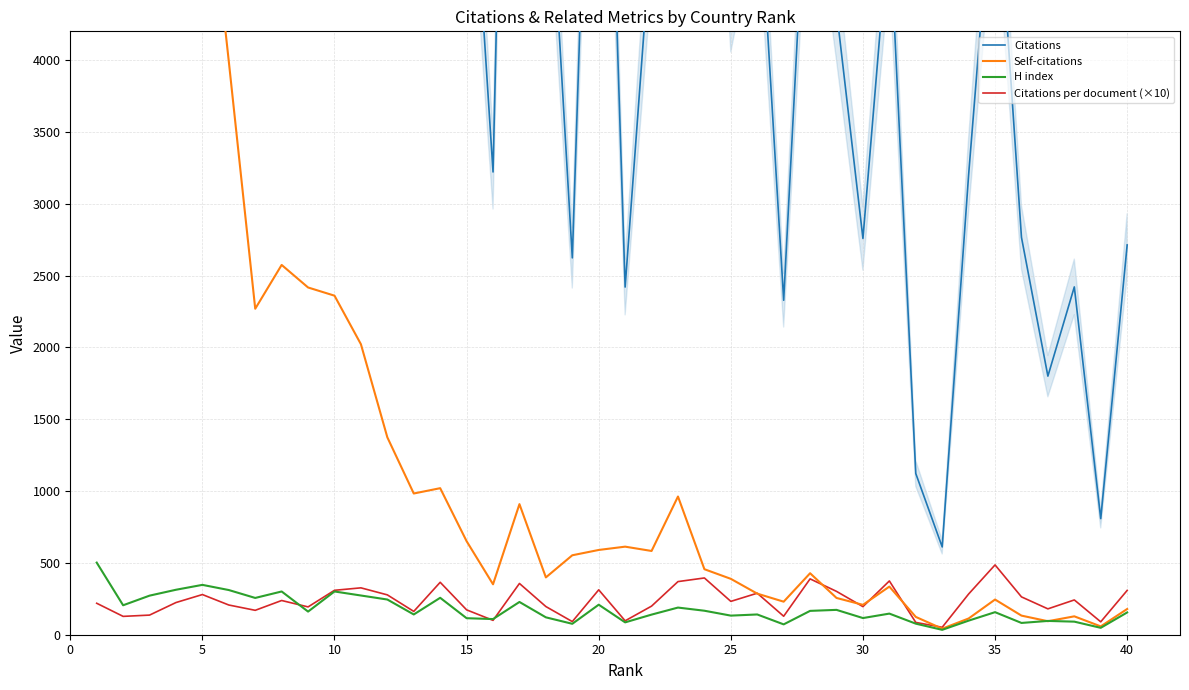

The value of Citations per document (×10) at 25 is 232.1. True or false?

True